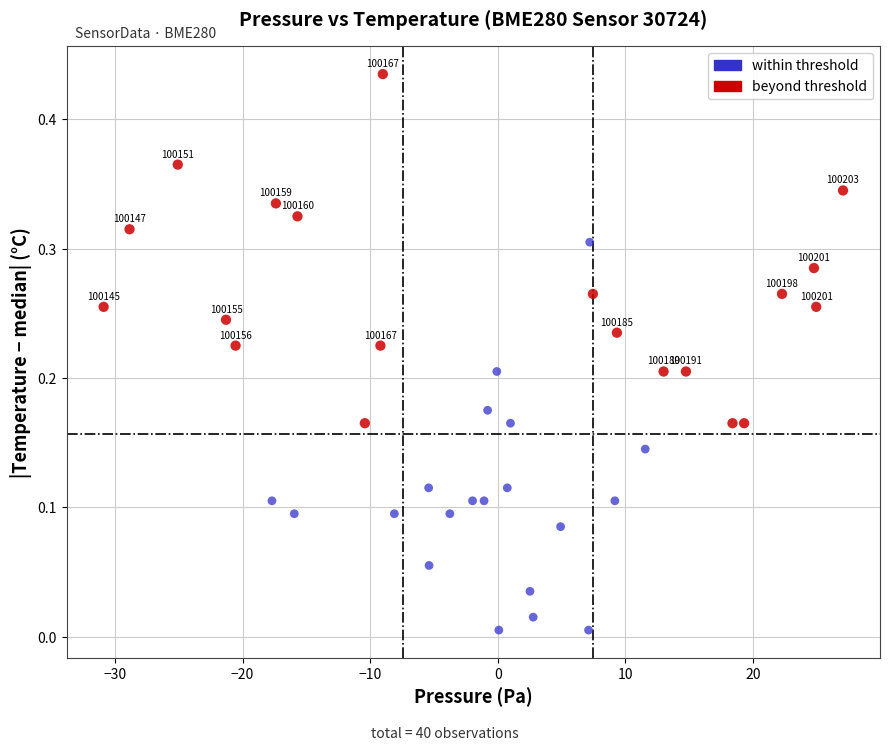

Which series reaches the minimum Y coordinate?

within threshold